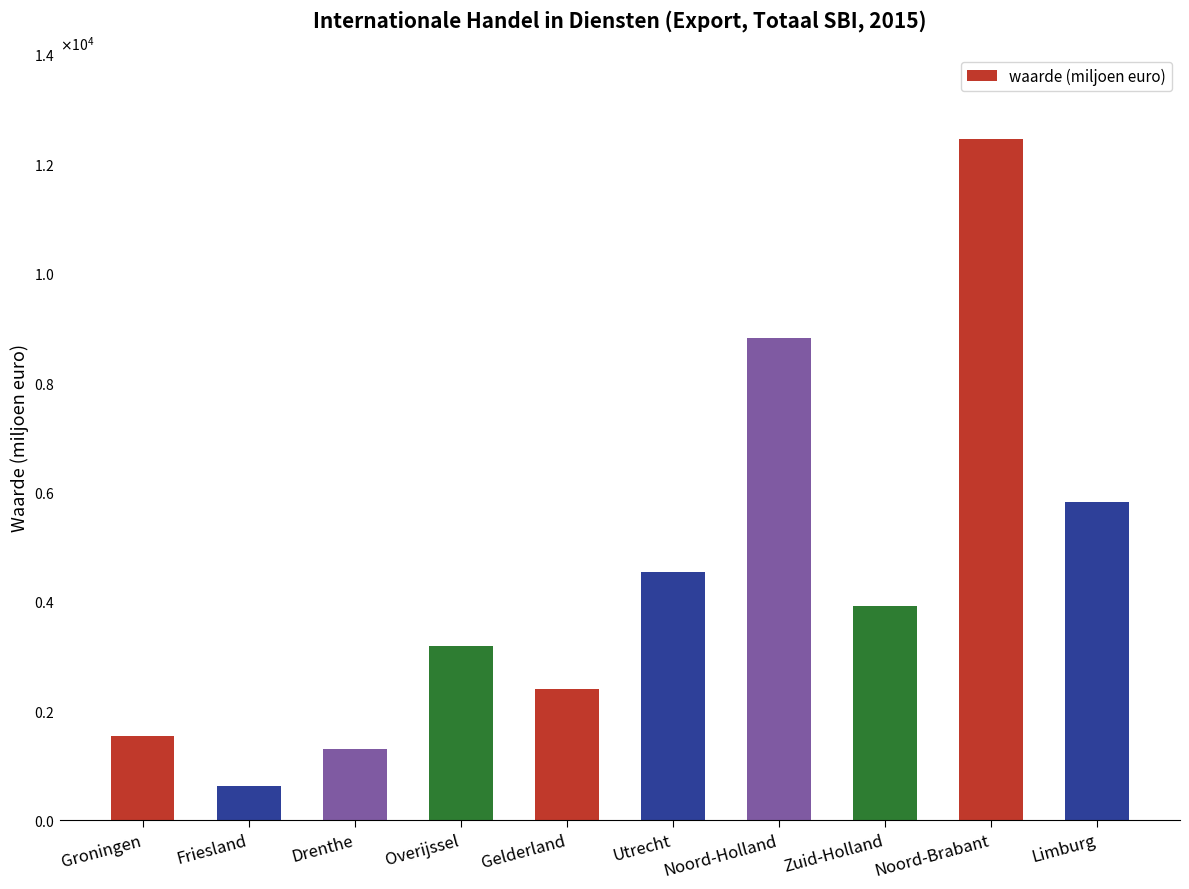

At which label does the data first exceed 3916?

Utrecht